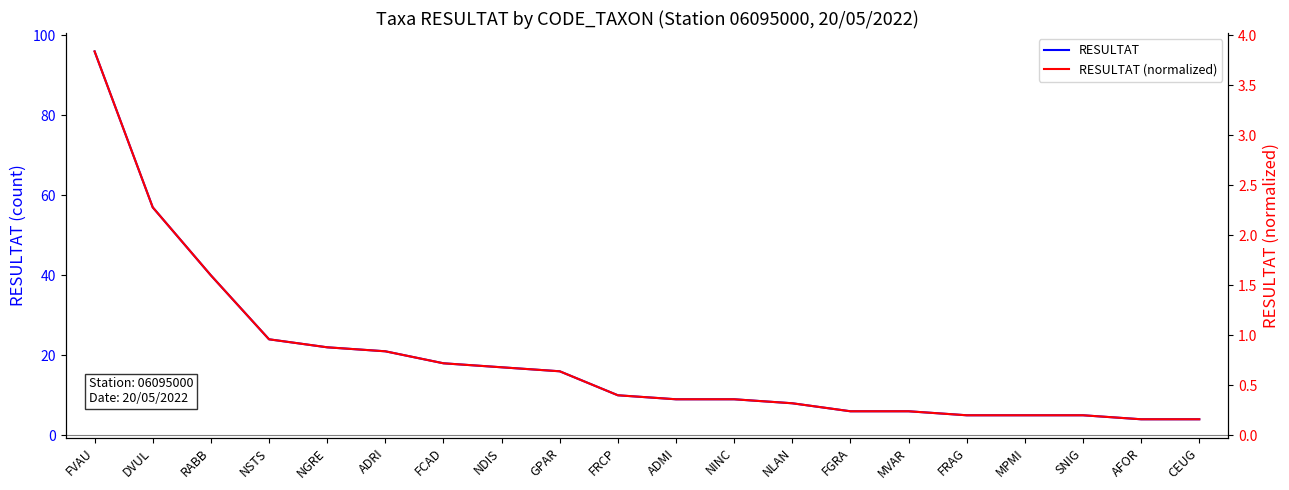

Read the RESULTAT value at FRCP.

10.0